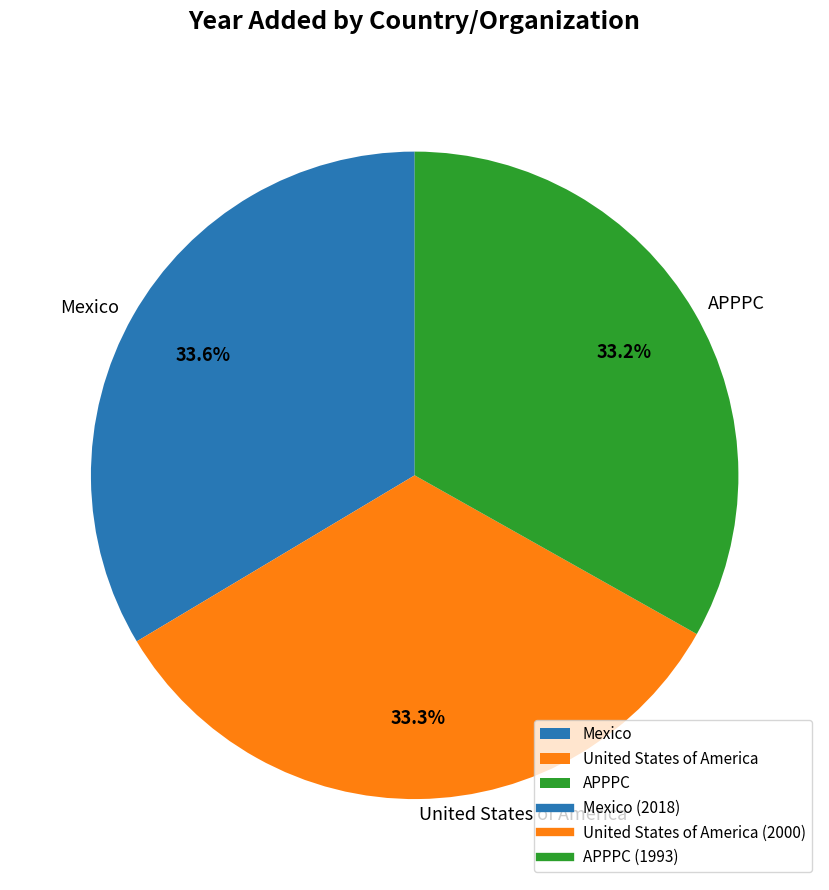

How many segments does this pie chart have?

3